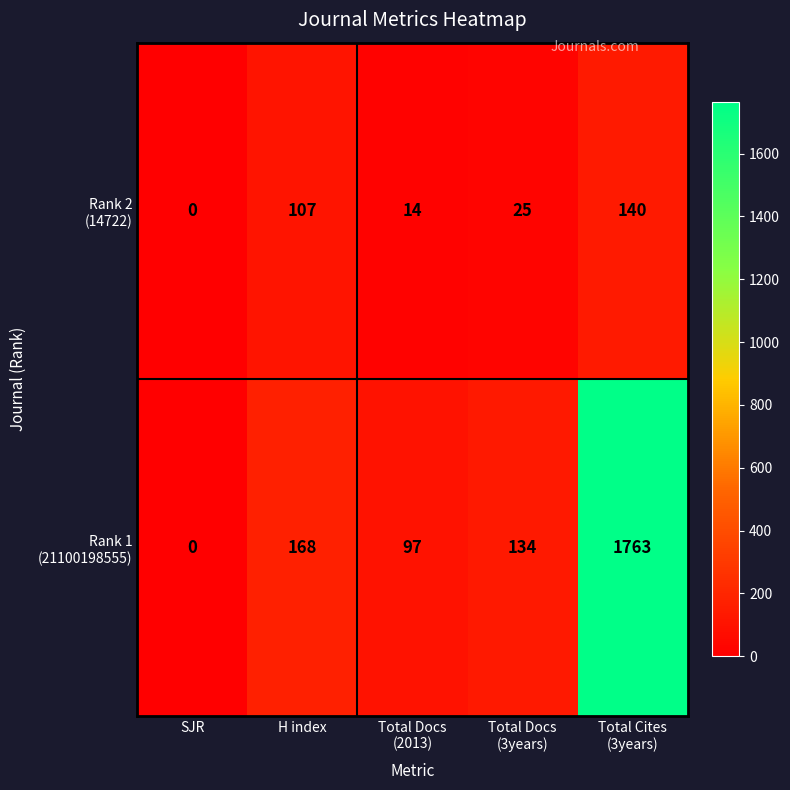

What is the greatest value displayed?

1763